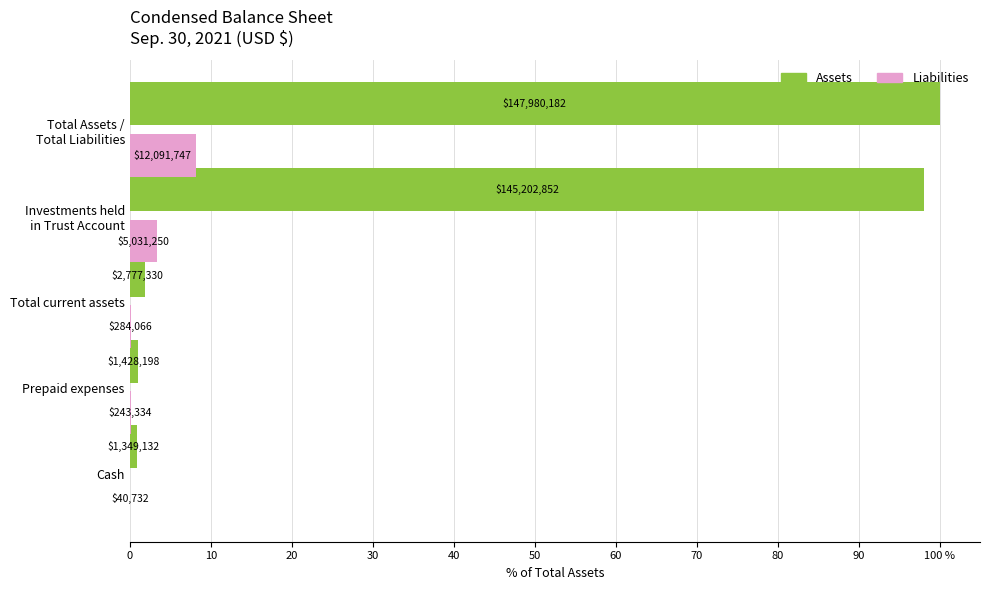

What are all the series names shown in the legend?

Assets, Liabilities